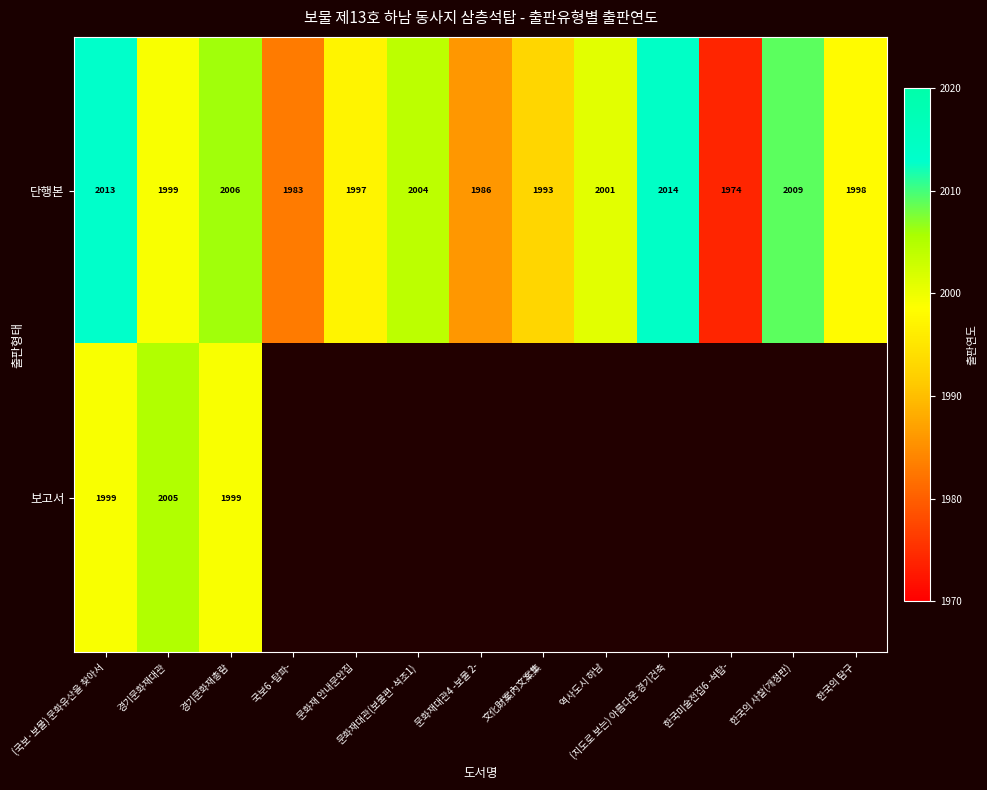

At which category does the chart reach its minimum across all series?

한국미술전집6 -석탑-